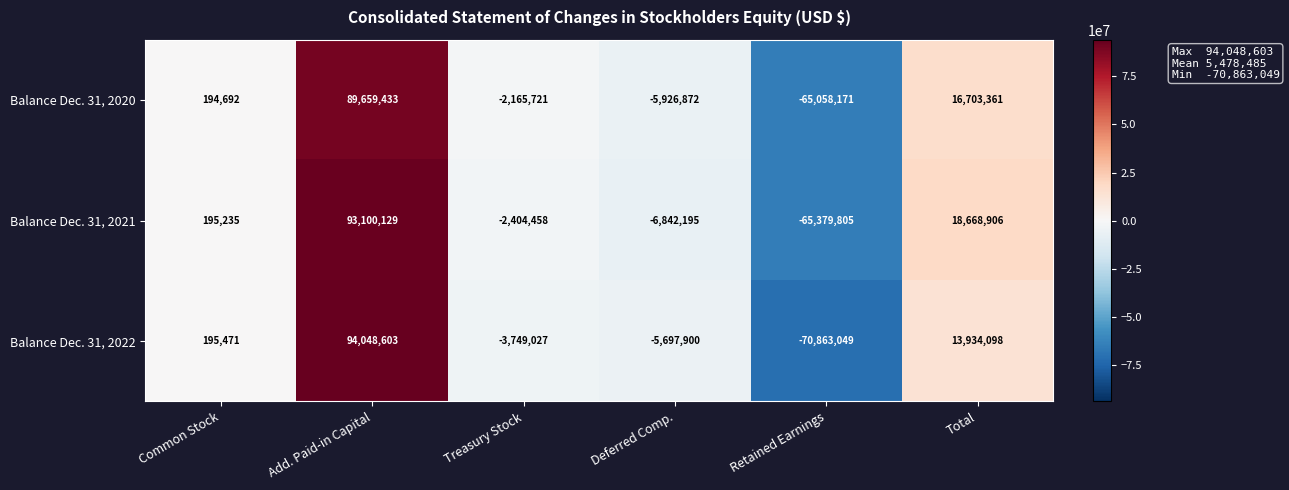

Reading left to right, extract all data points from this chart.

Balance Dec. 31, 2020: 194692	89659433	-2165721	-5926872	-65058171	16703361
Balance Dec. 31, 2021: 195235	93100129	-2404458	-6842195	-65379805	18668906
Balance Dec. 31, 2022: 195471	94048603	-3749027	-5697900	-70863049	13934098